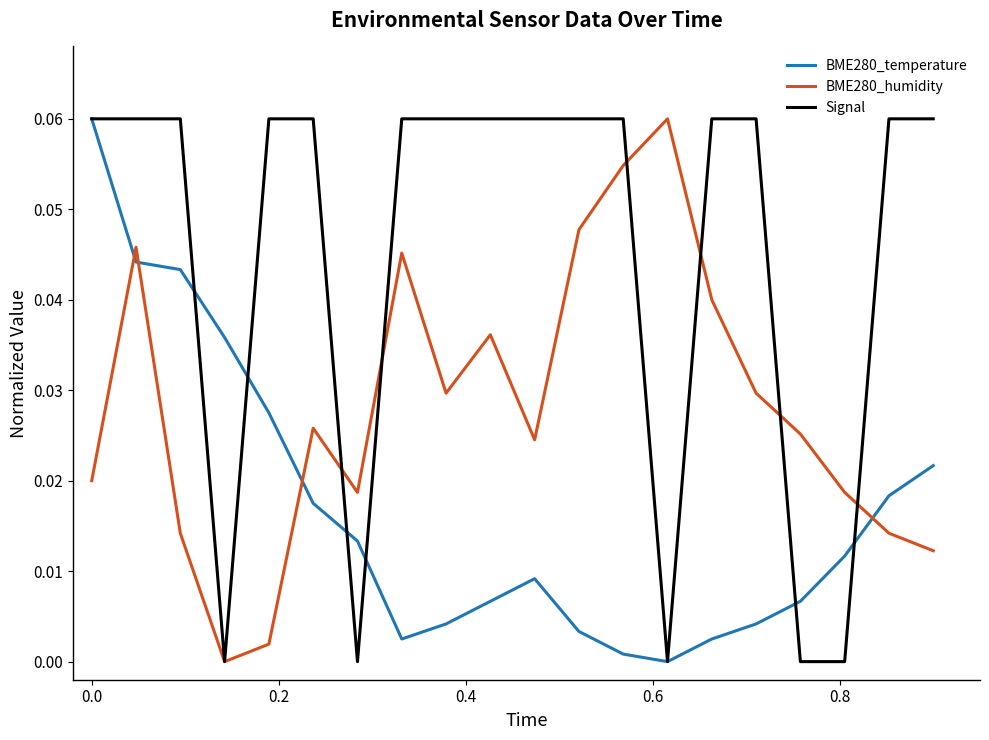

List the series in order of their overall mean, highest first.

Signal, BME280_humidity, BME280_temperature